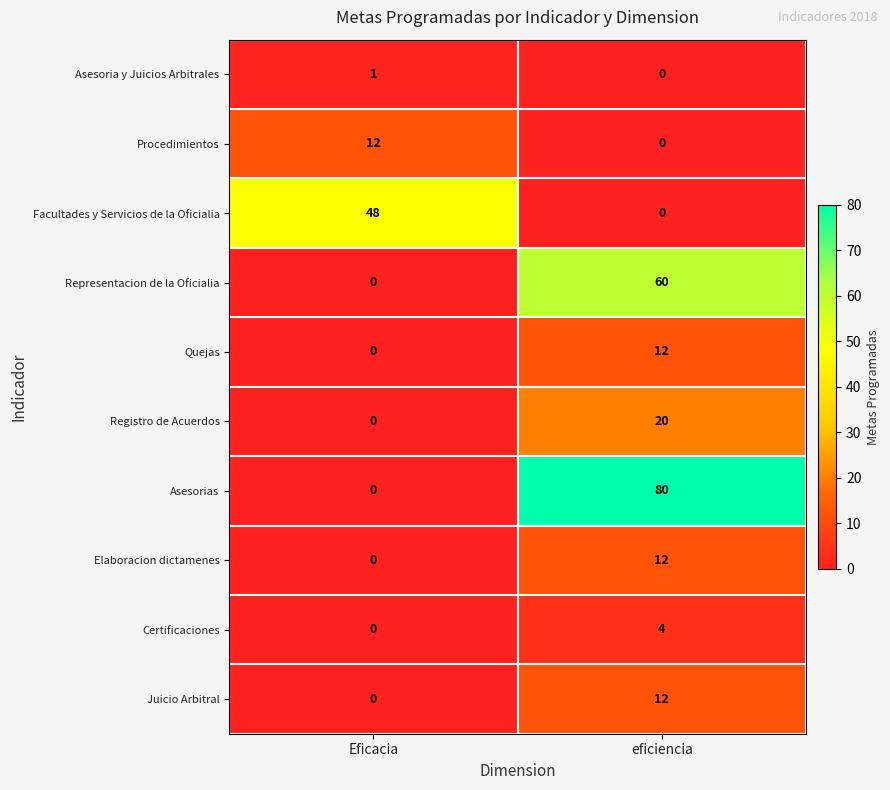

Count the number of data series in this chart.

10